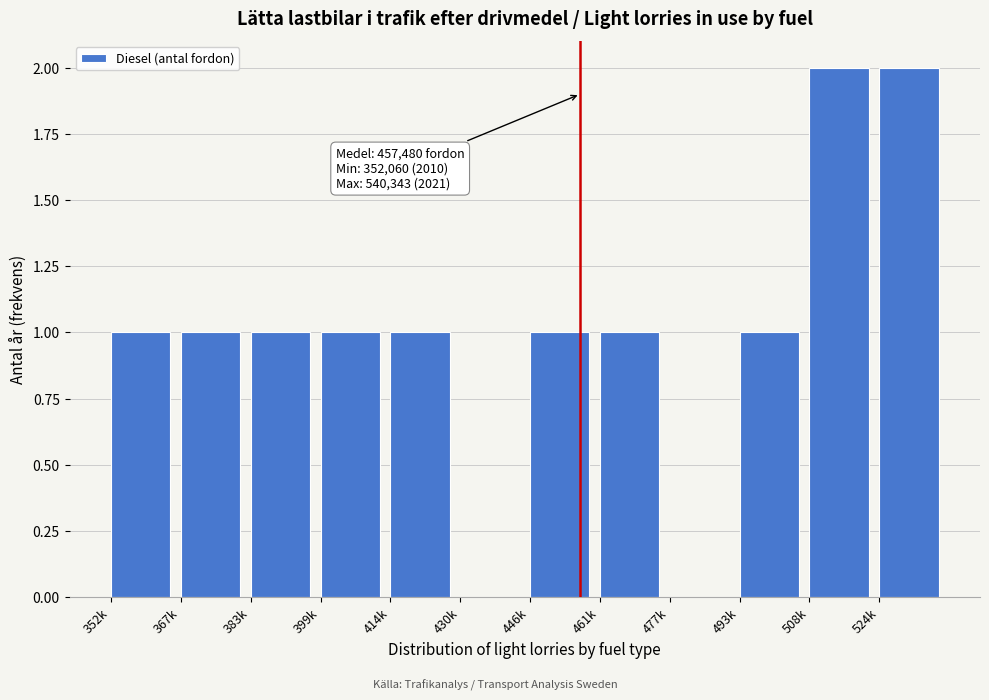

Reading left to right, transcribe all the data shown in this chart.

352k=1	367k=1	383k=1	399k=1	414k=1	430k=0	446k=1	461k=1	477k=0	493k=1	508k=2	524k=2